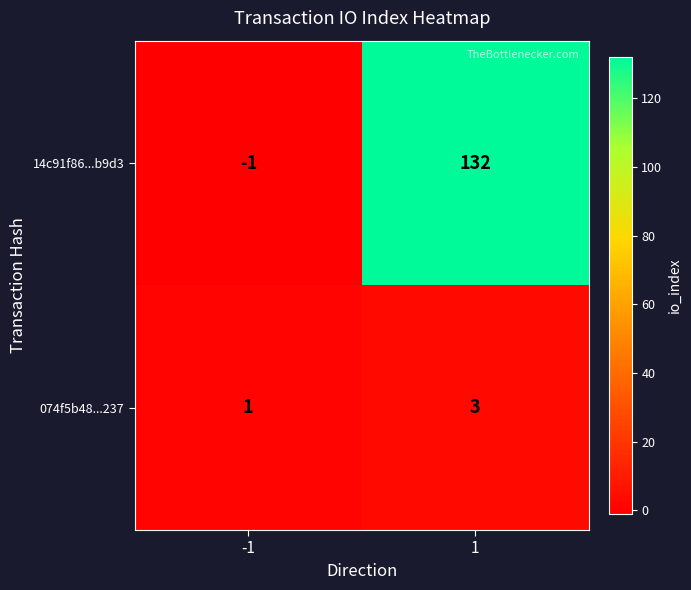

What is the total value across all series at 1?

135